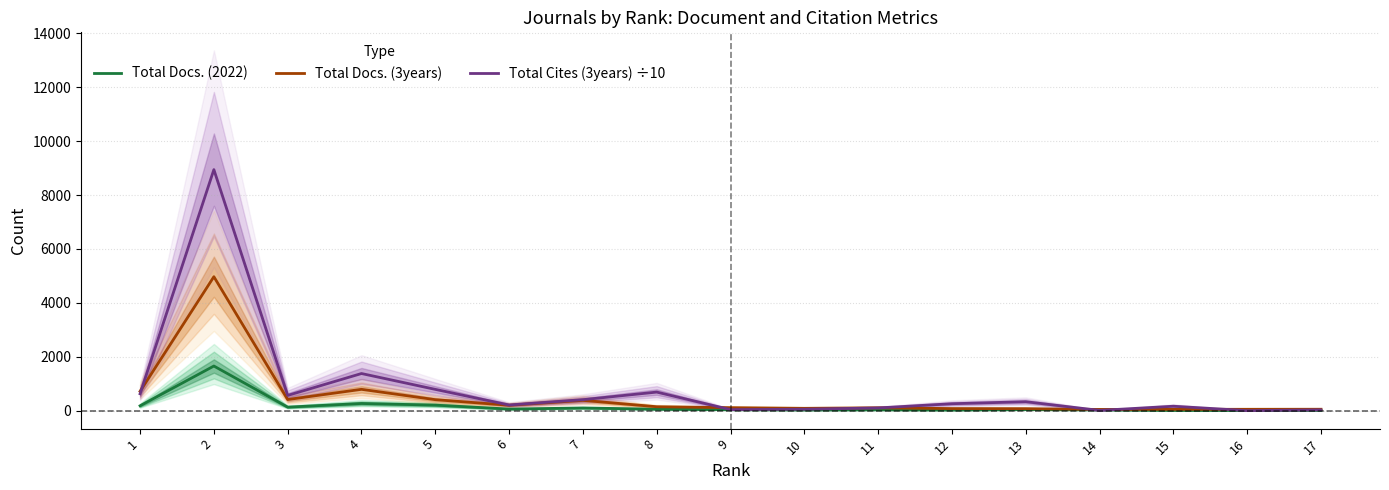

Which series has the largest total across all categories?

Total Cites (3years) ÷10